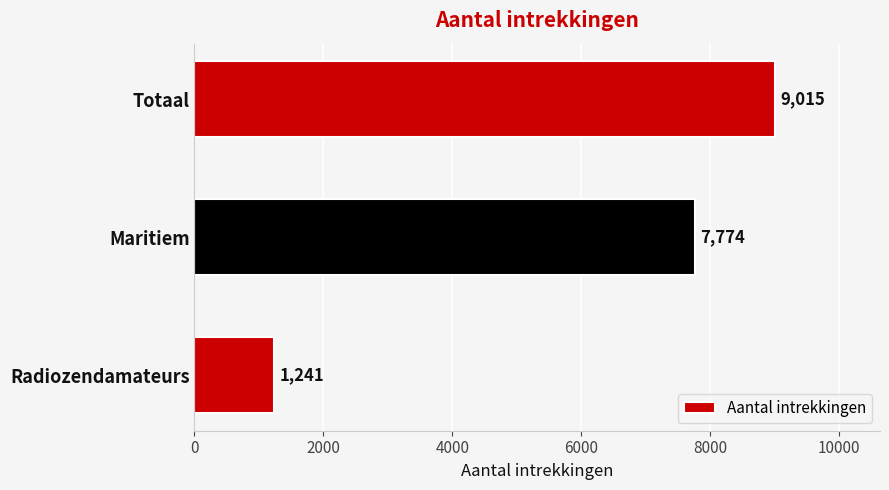

How many bars are there in total?

3